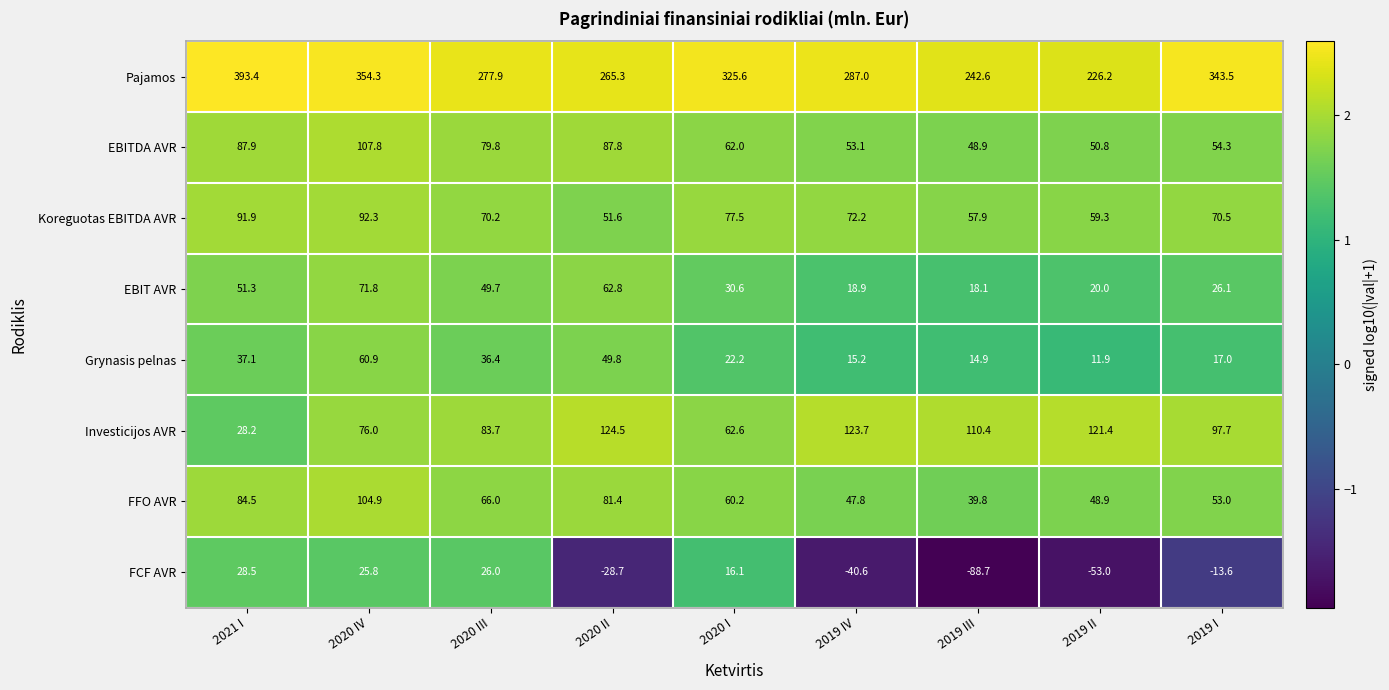

What is the difference between the highest and lowest values at 2021 I?

365.2